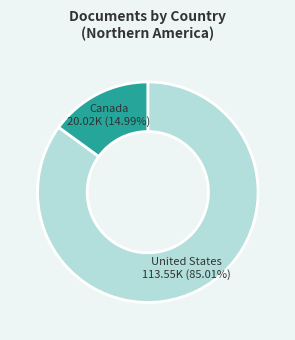

The Canada slice represents 5% of the pie. True or false?

False